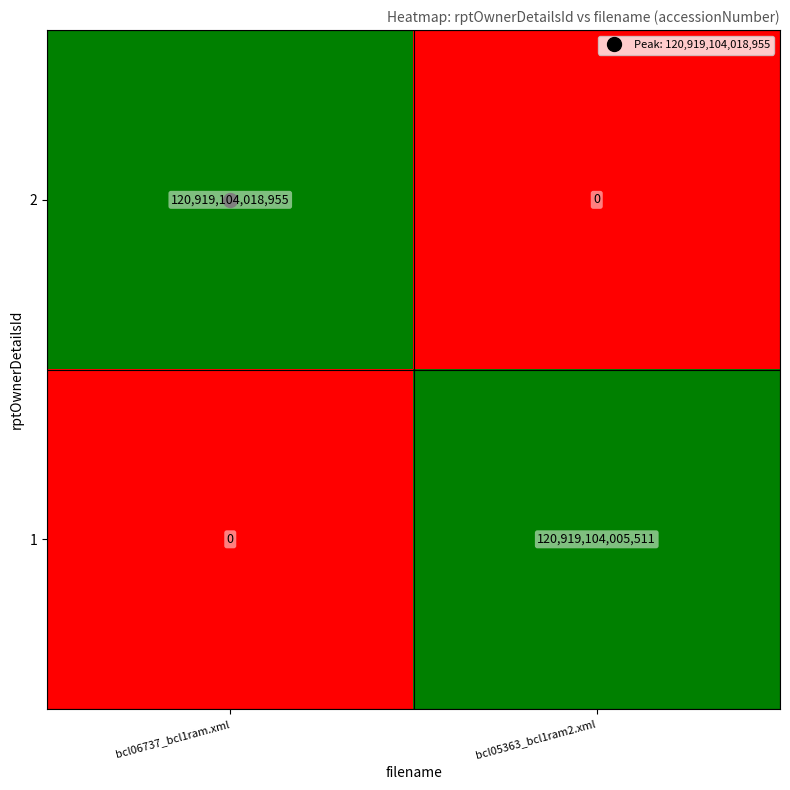

How many values in the 2 series are below 120919104018955?

1